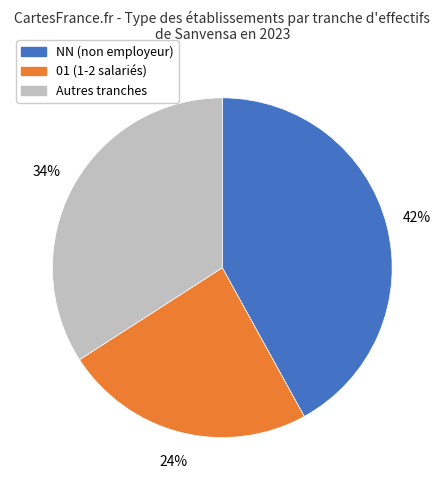

To the nearest percent, what is the difference between the largest and smallest slice percentages?

18%